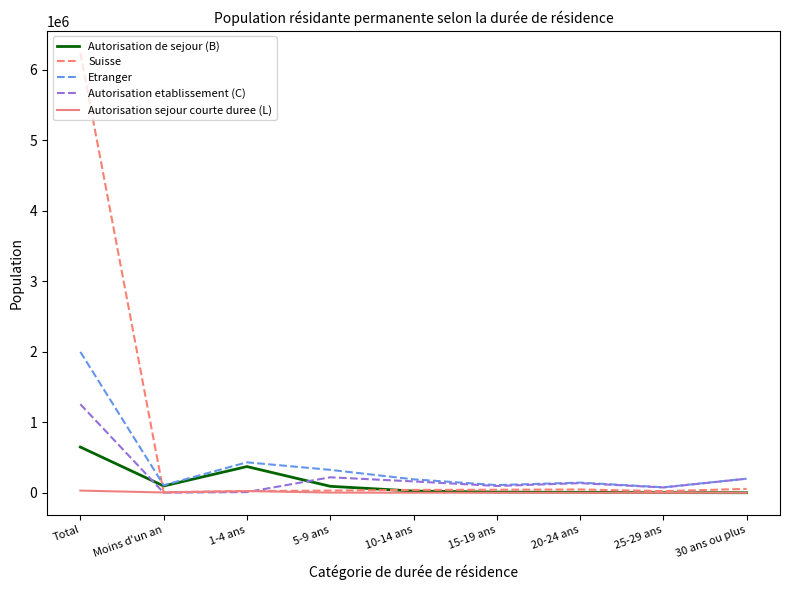

How many series are shown in this chart?

5